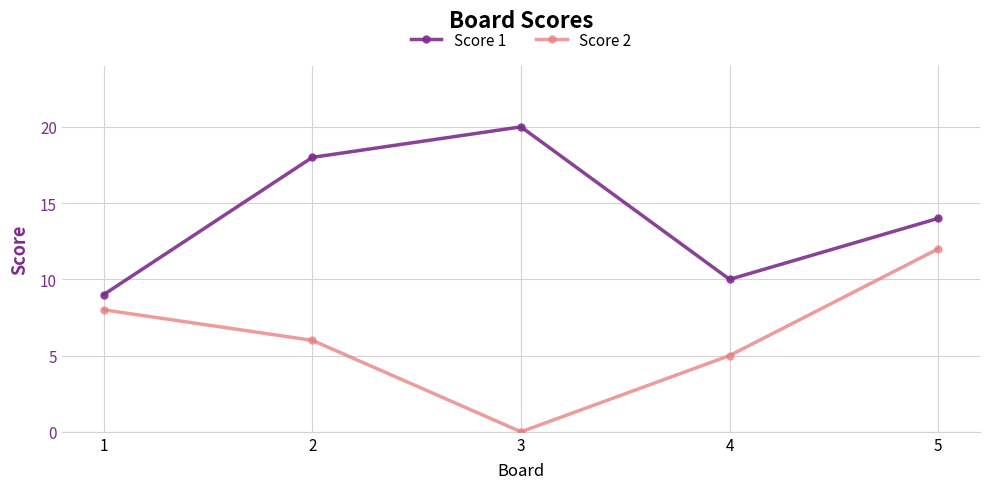

What is the difference between the highest and lowest values at 3?

20